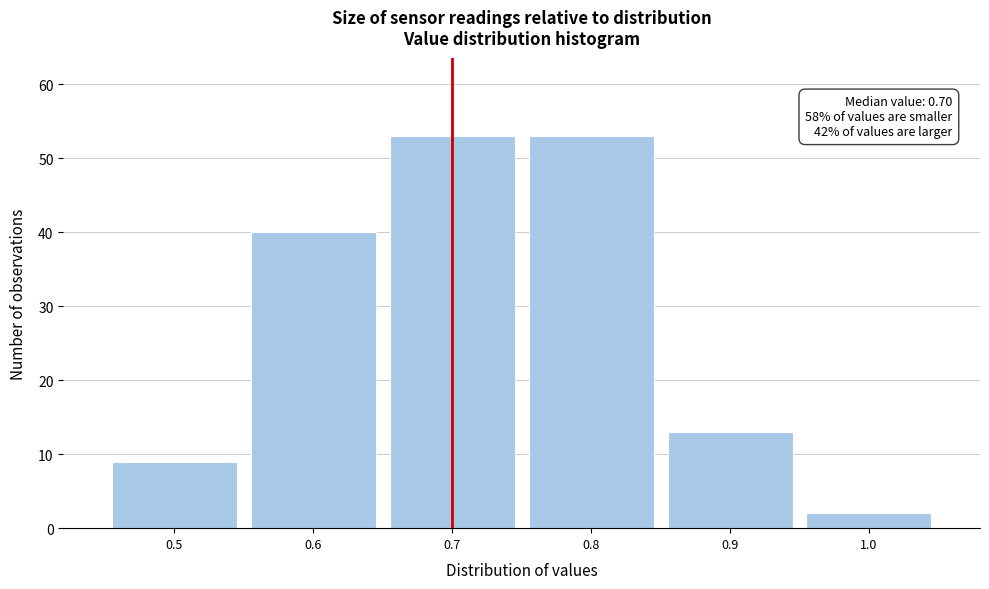

Reading left to right, what are all the values shown in this chart?

9	40	53	53	13	2